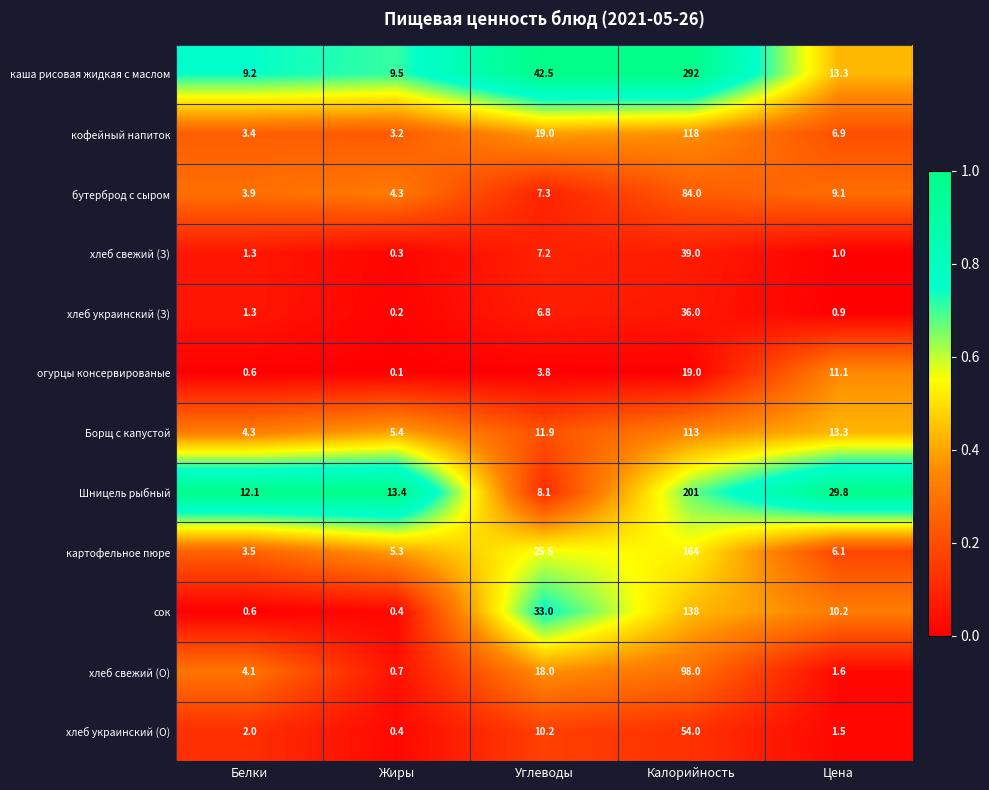

The value of кофейный напиток at Цена is 6.9. True or false?

True